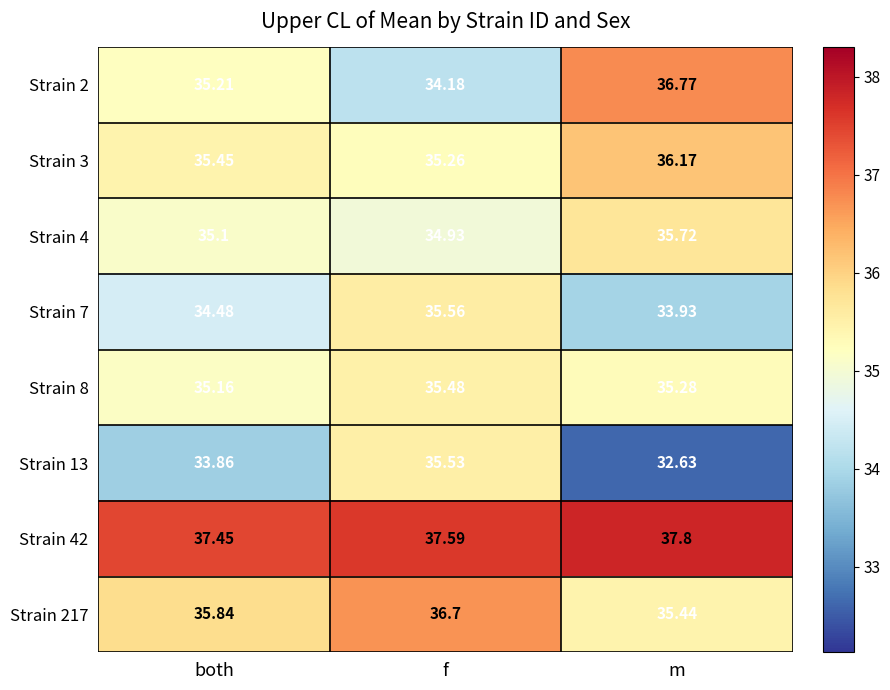

Where is Strain 13 nearest to the value 34?

both